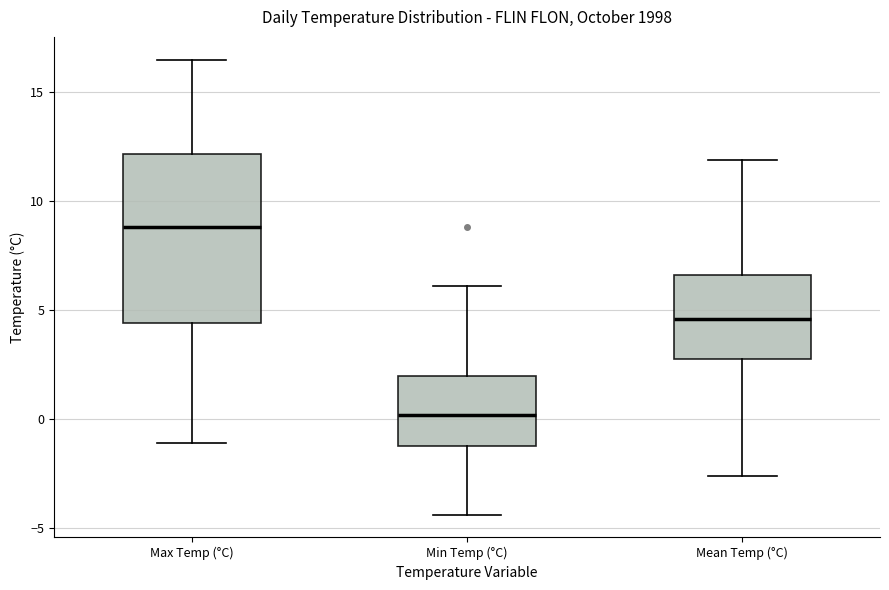

Which box is the tallest, from its lower edge to its upper edge?

Max Temp (°C)